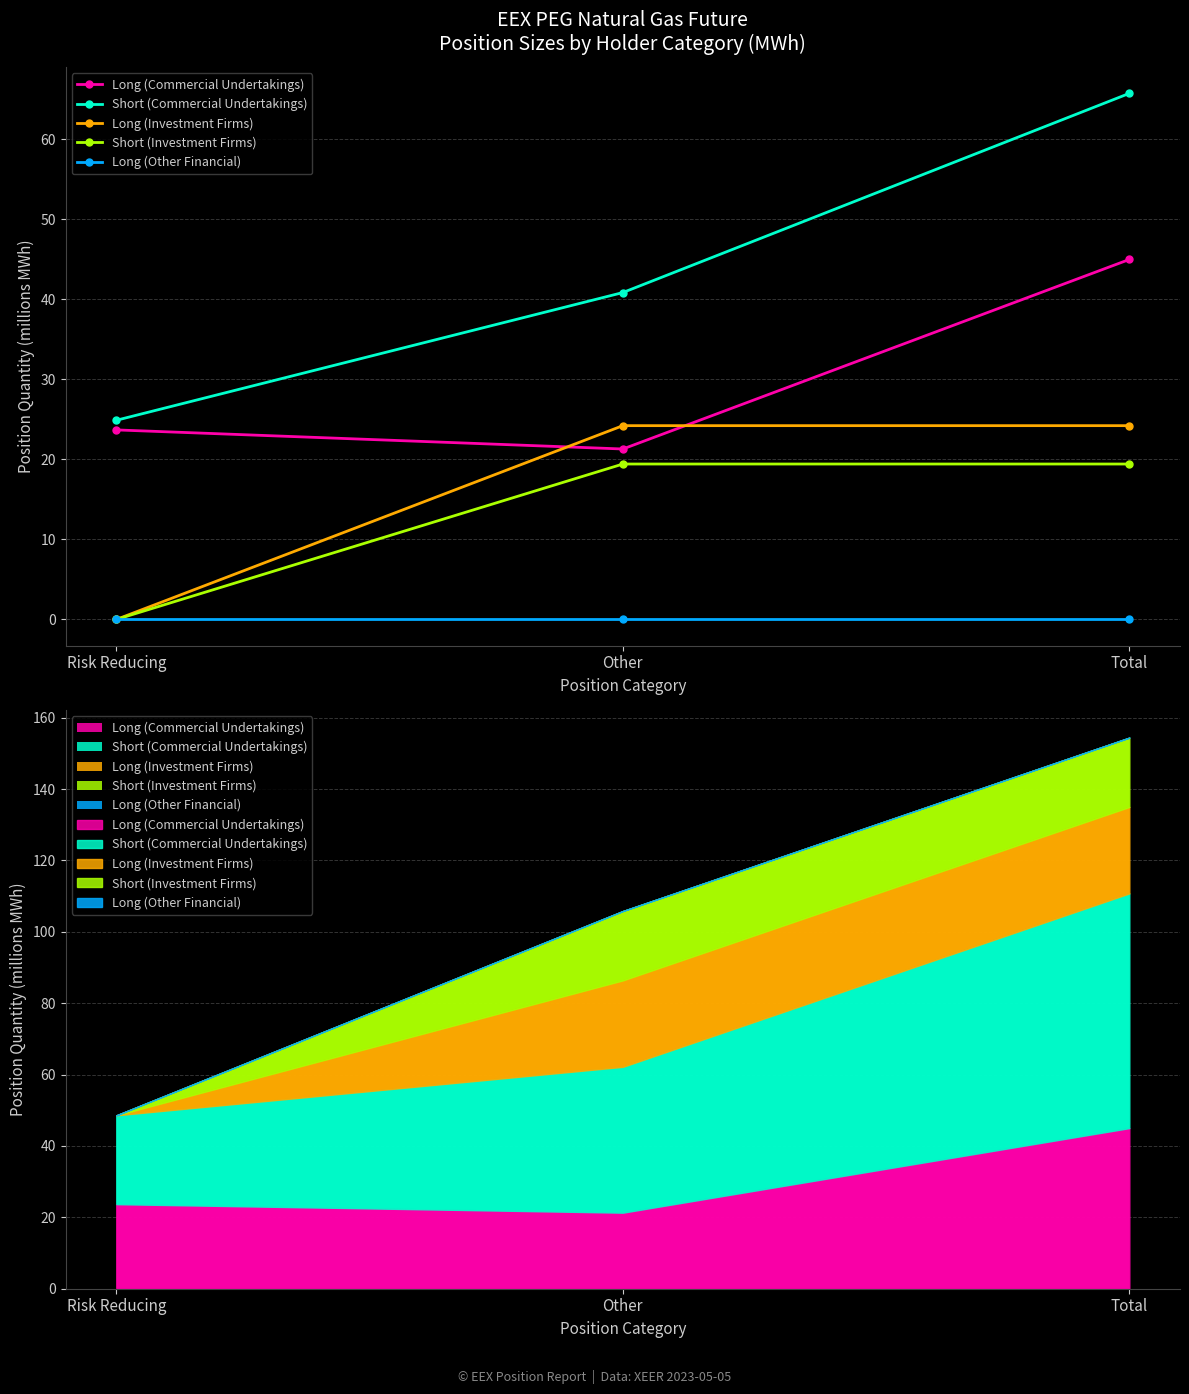

What is the maximum value shown in the chart?

65.8